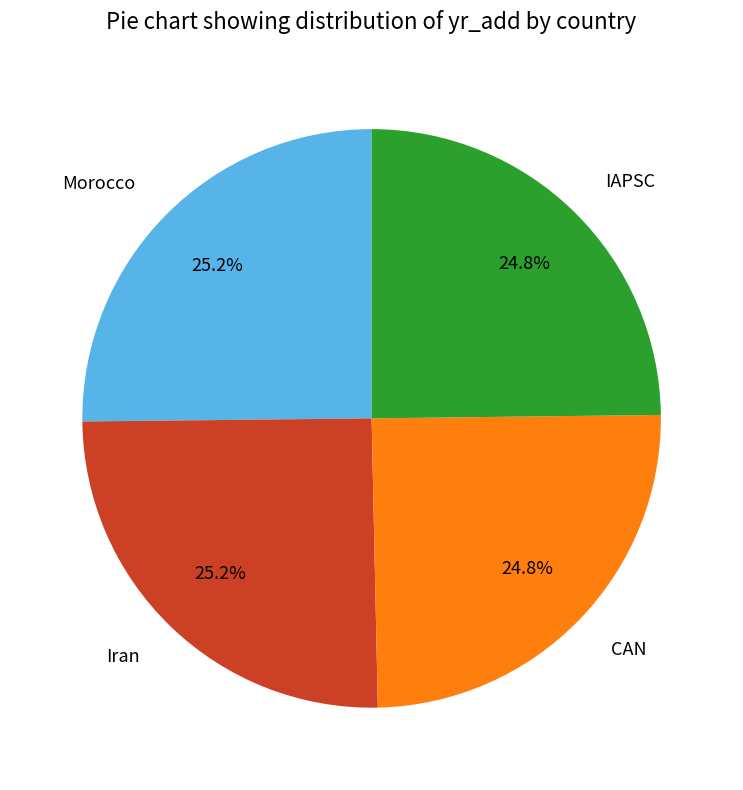

Is it true that CAN is 37% of the pie?

False